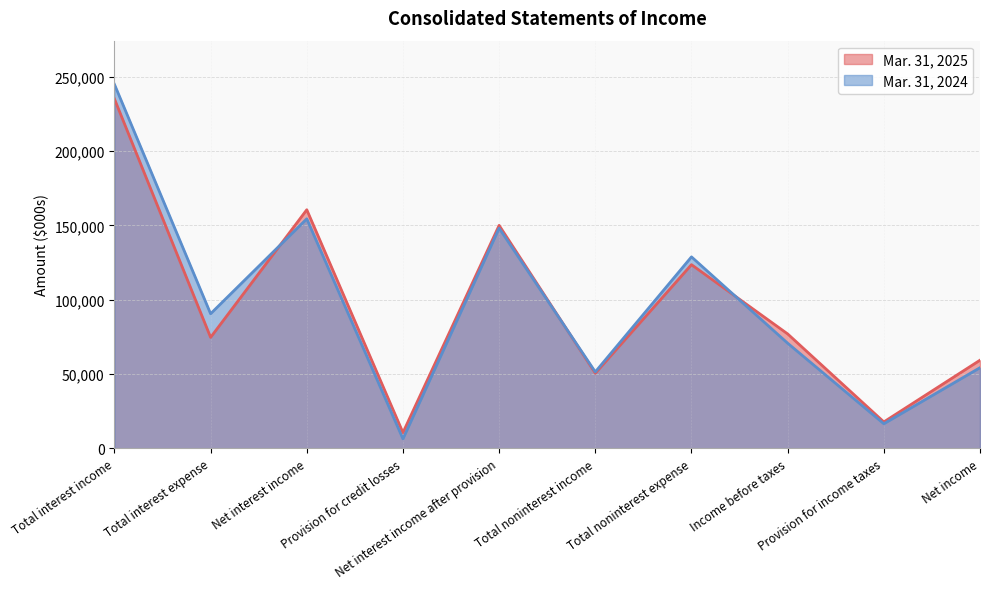

Which series has the largest total across all categories?

Mar. 31, 2024